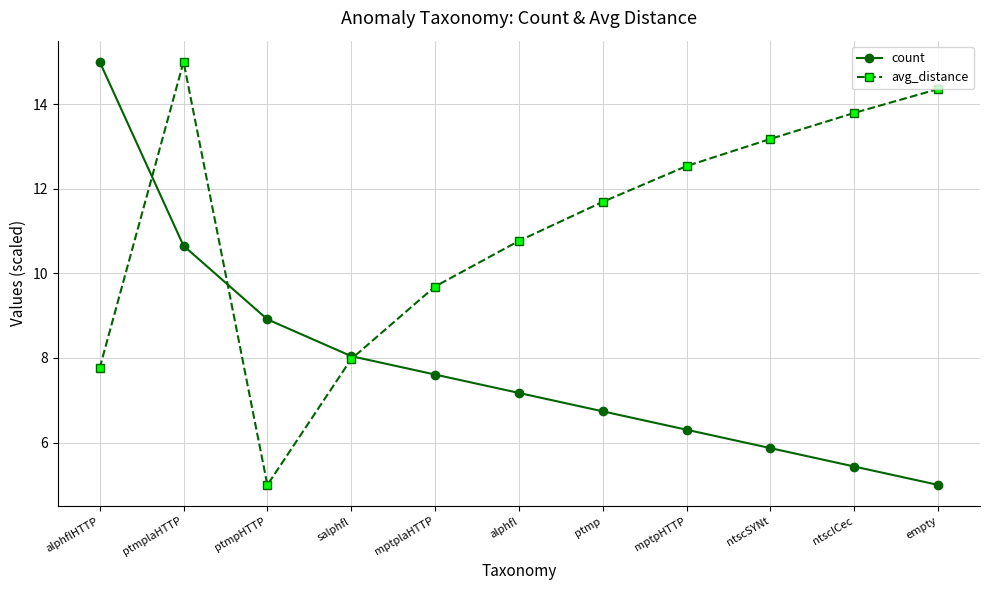

Which series changed the most between mptplaHTTP and ptmp?

avg_distance